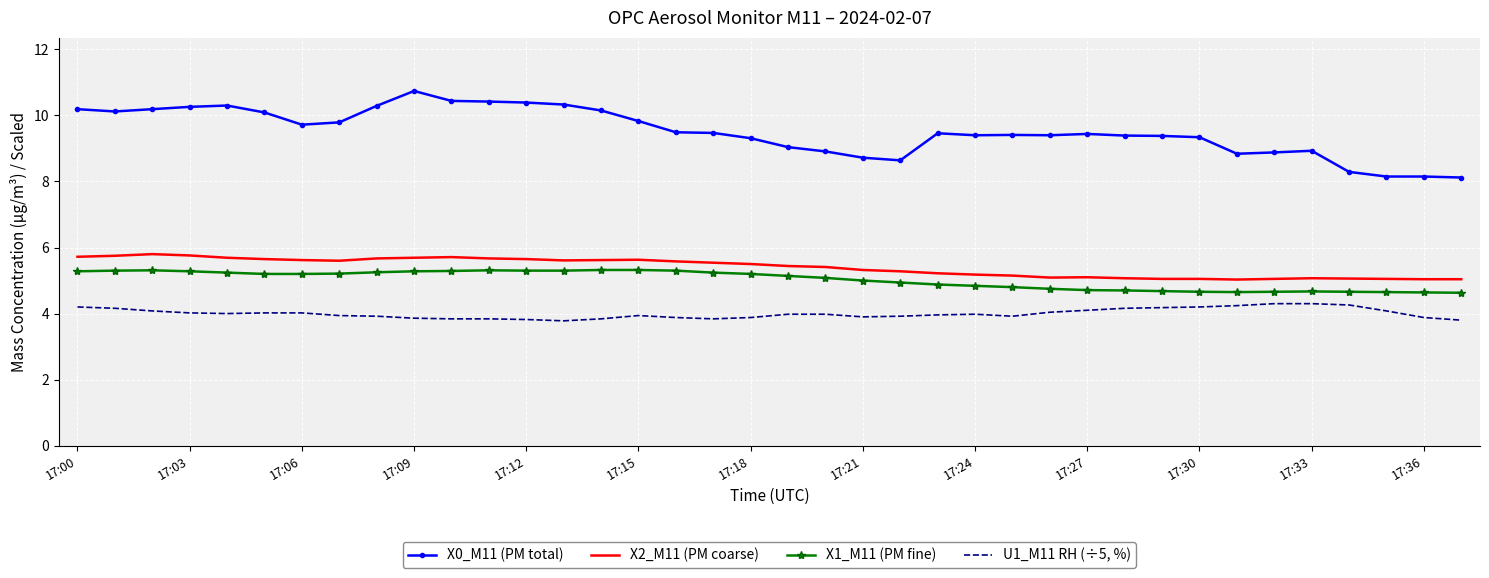

True or false: X1_M11 (PM fine) and U1_M11 RH (÷5, %) cross at least once.

False